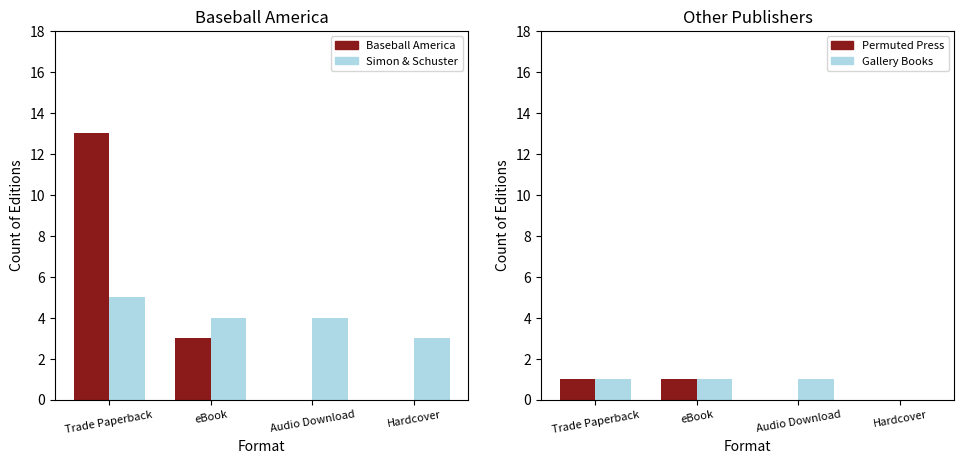

Between Trade Paperback and eBook, which is larger?

Trade Paperback